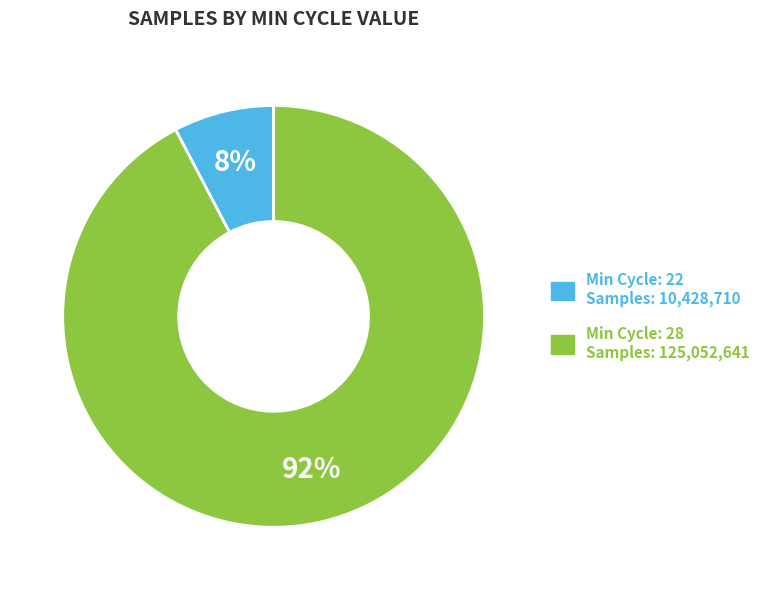

To the nearest percent, what is the average slice percentage?

50%